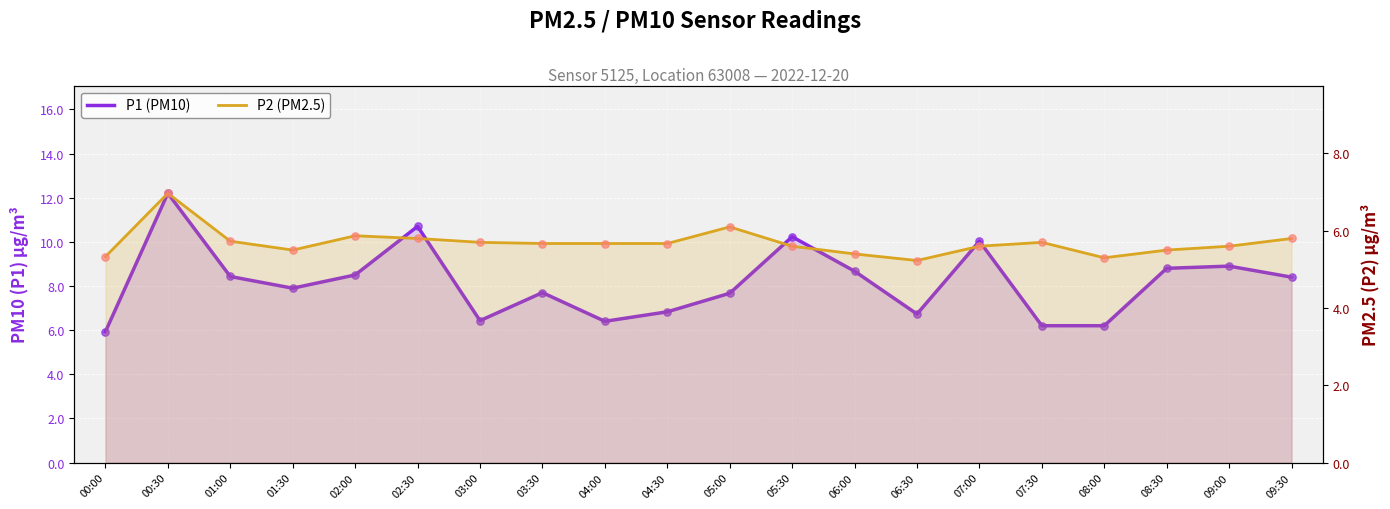

Which series has the largest total across all categories?

P1 (PM10)